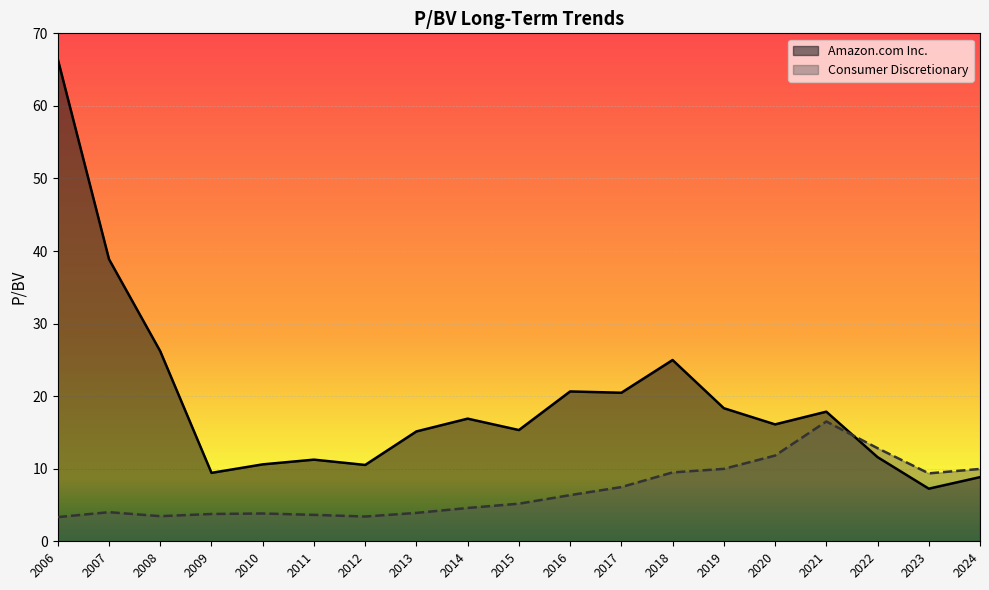

True or false: Amazon.com Inc. has more than 2 points higher than both neighbors.

True